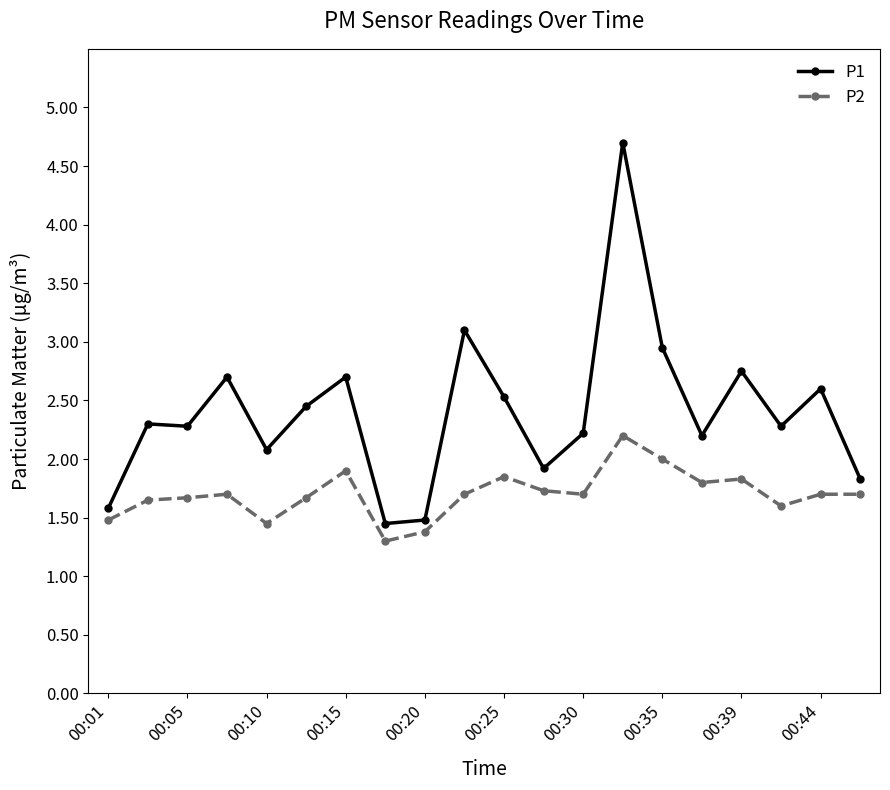

Which series has the widest spread of values?

P1